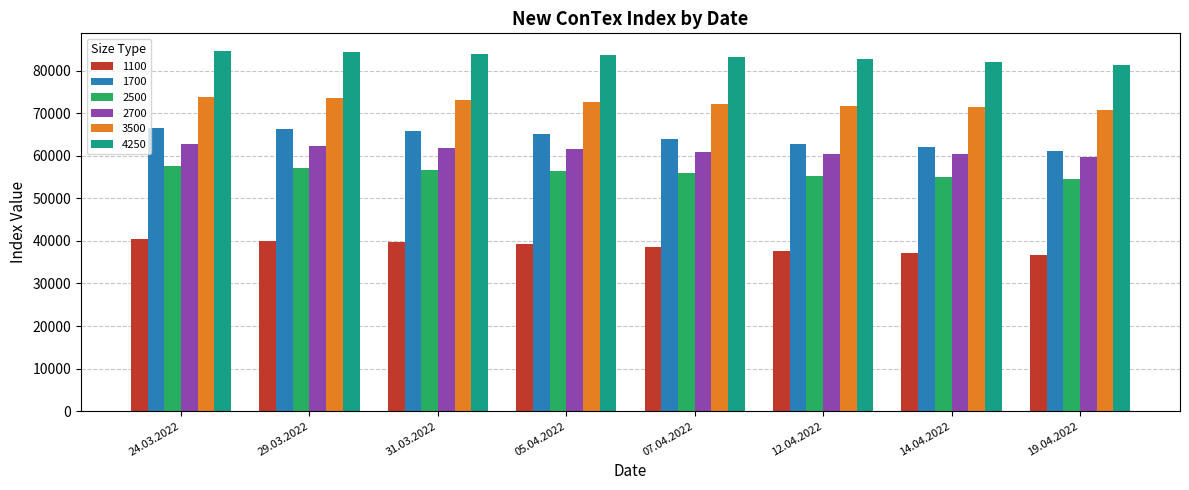

Which series has the widest spread of values?

1700